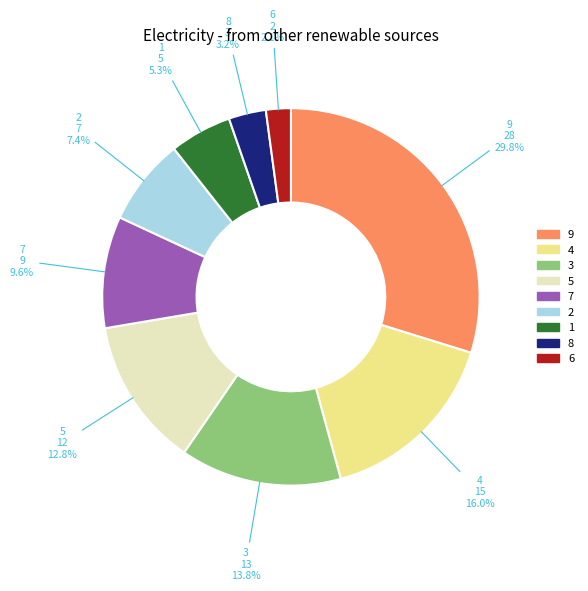

Is there any slice that represents more than half of the pie?

No